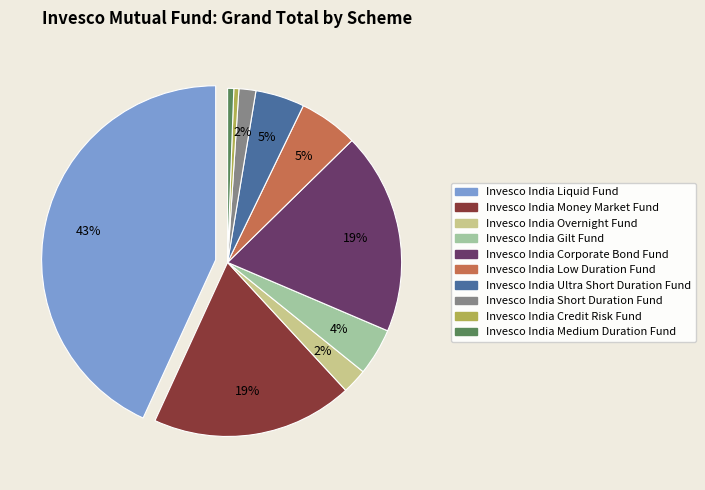

Do Invesco India Money Market Fund and Invesco India Corporate Bond Fund together represent more than half of the pie?

No